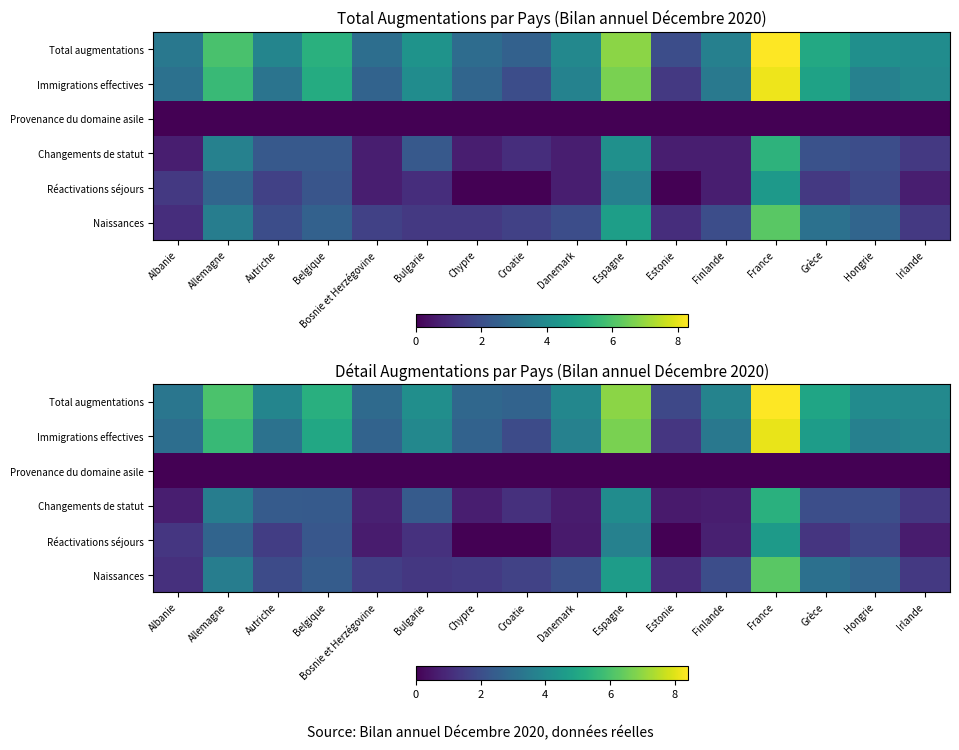

Is it true that Naissances equals 1.4 at Chypre?

True